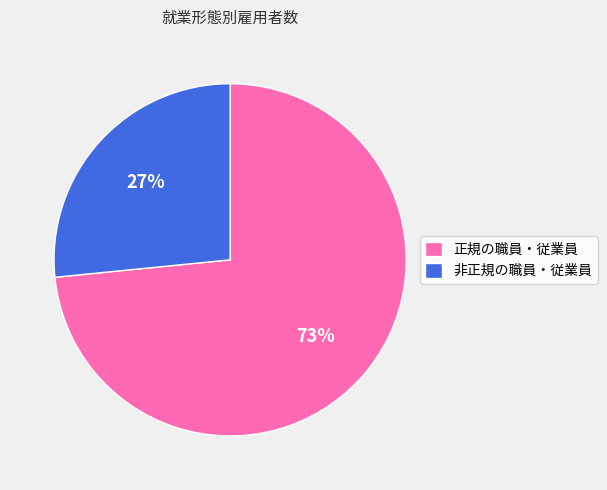

Which has a higher value, 非正規の職員・従業員 or 正規の職員・従業員?

正規の職員・従業員